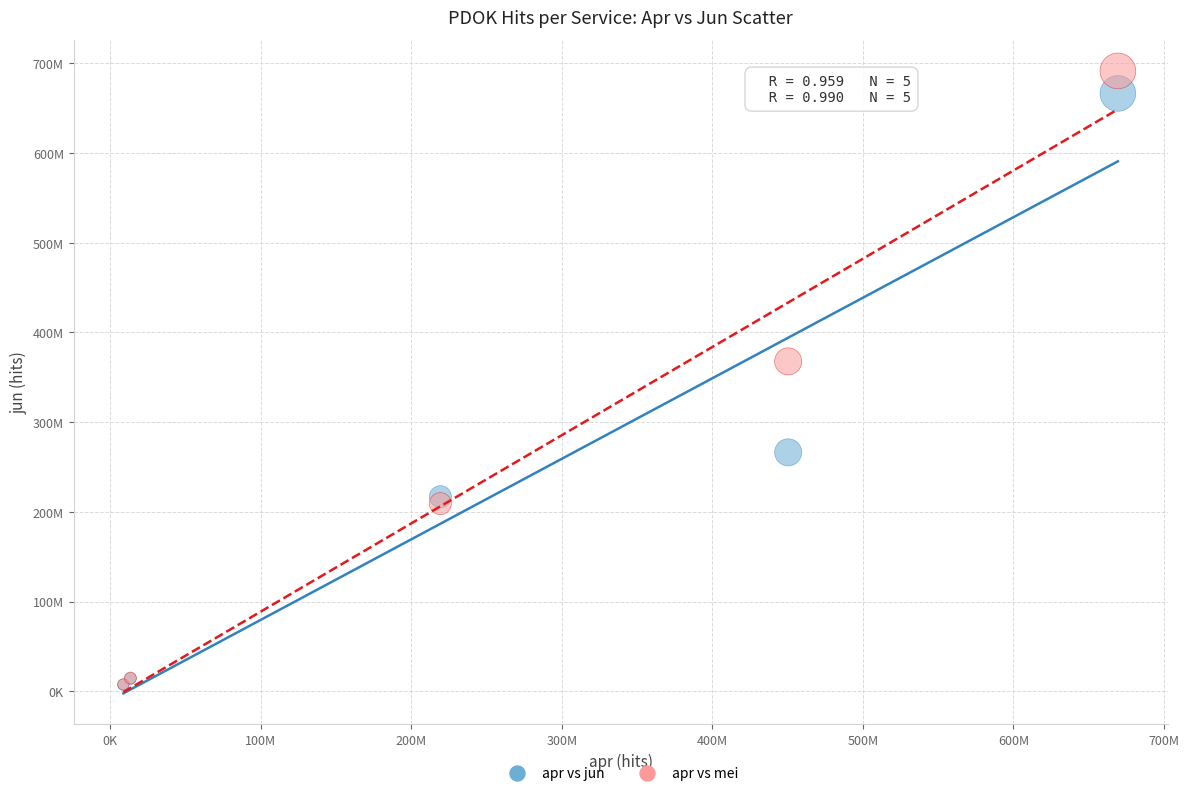

What are all the series names shown in the legend?

apr vs jun, apr vs mei